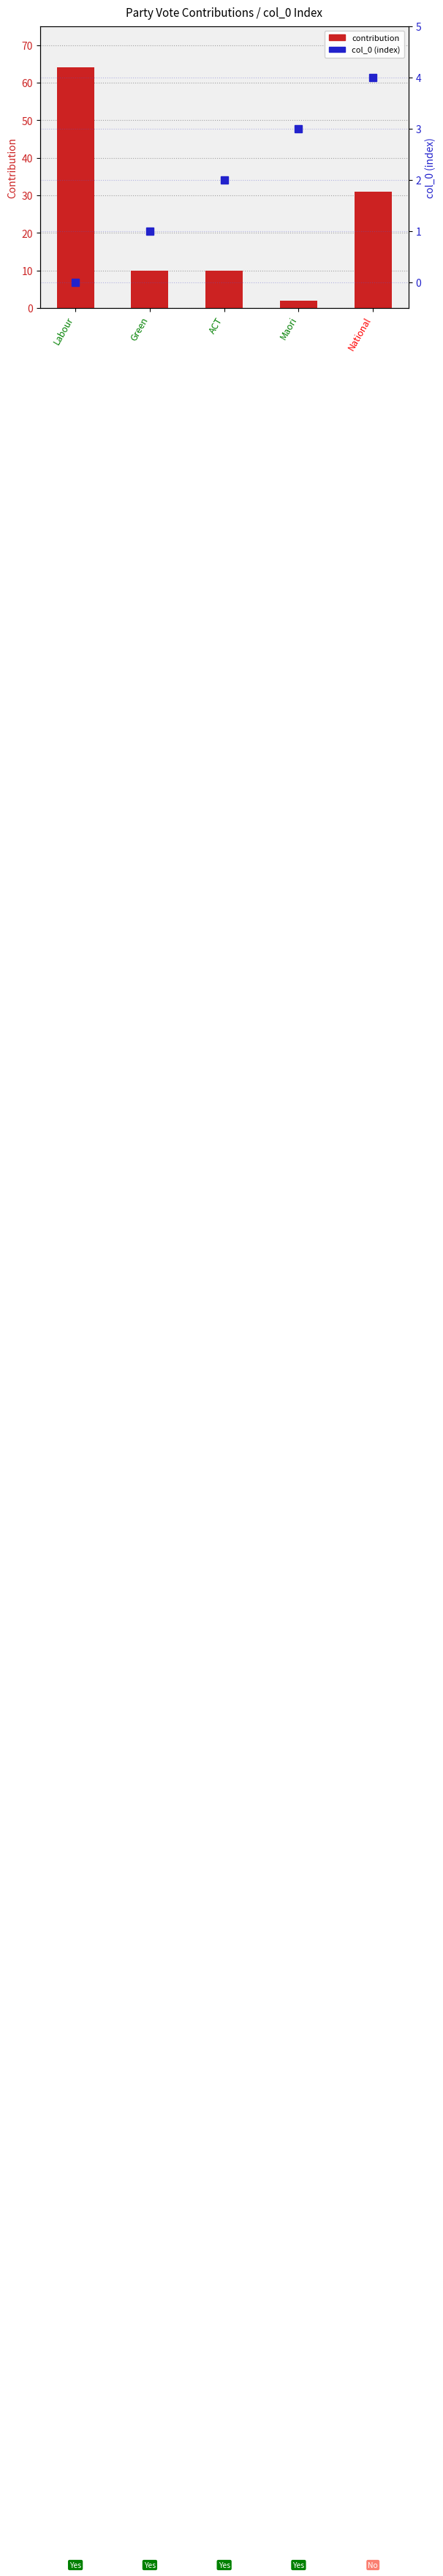

Is it true that contribution equals 2 at Maori?

True